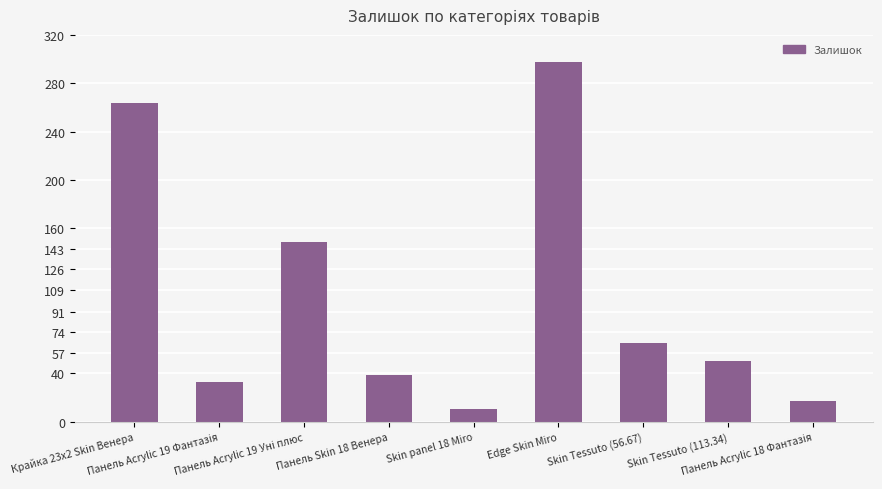

What is the average value?

103